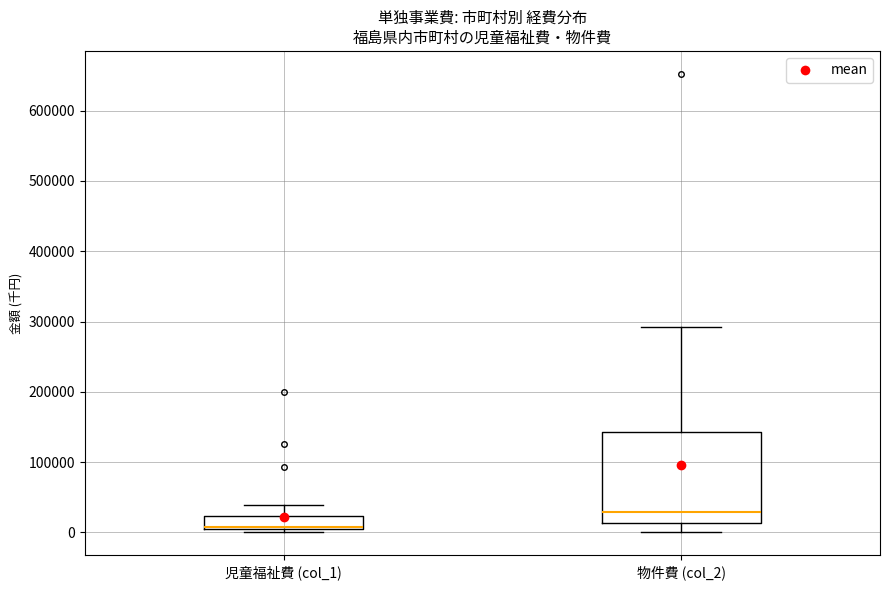

Reading left to right, transcribe this box plot: for each box, give where its median line is, the range the box spans, and where its two whiskers end, as read against the y-axis. The values are not printed on the chart, so give them approximately, as read against the axis.

児童福祉費 (col_1): median 10000 (drawn on the box's lower edge), box 10000 to 20000, whiskers 0 to 40000
物件費 (col_2): median 30000, box 10000 to 140000, whiskers 0 to 290000